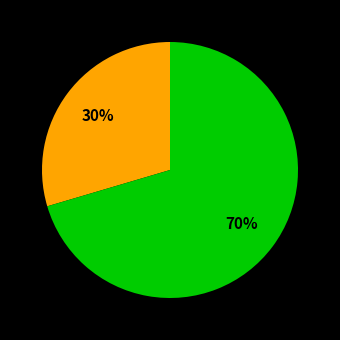

Is there a majority slice in this chart?

Yes